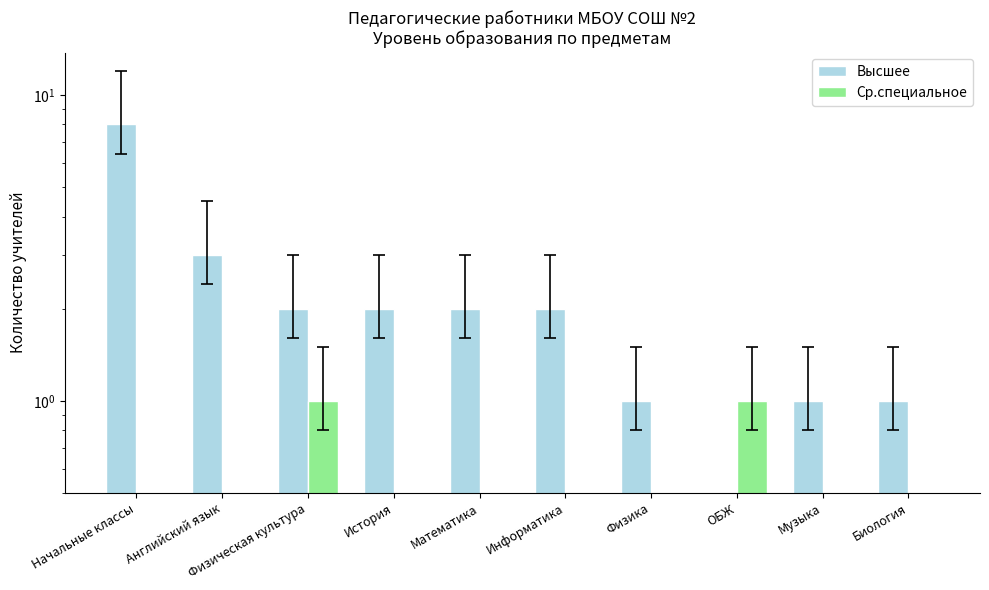

The Высшее series shows 1 at Биология. True or false?

True